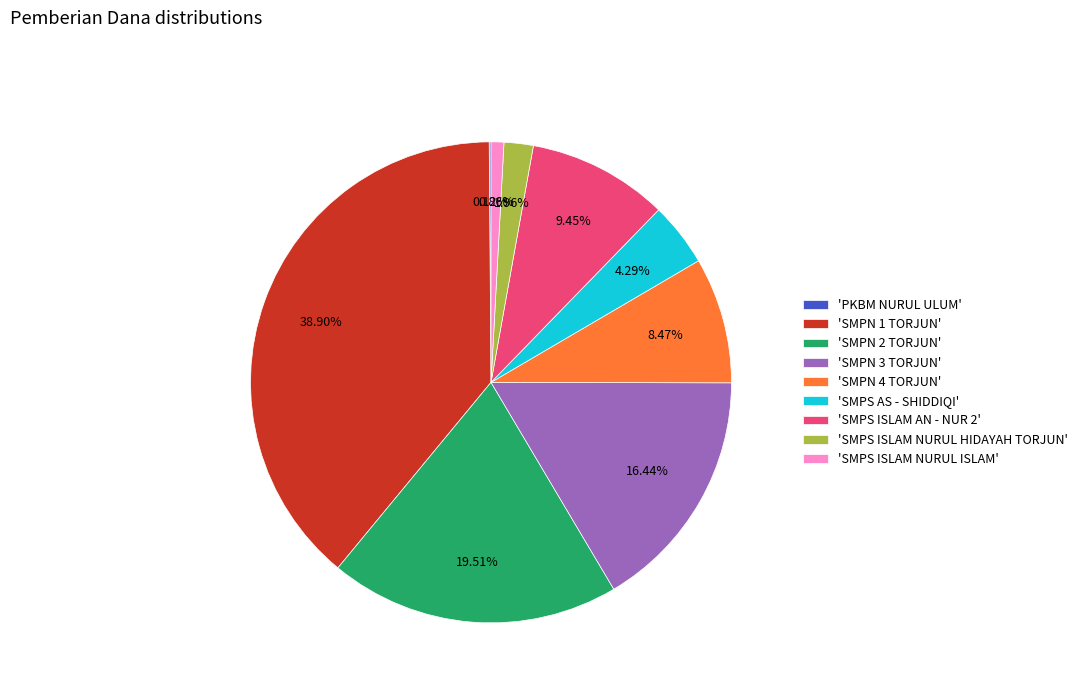

Approximately how many times larger is the value at 'SMPN 2 TORJUN' compared to 'SMPN 4 TORJUN'?

2.3